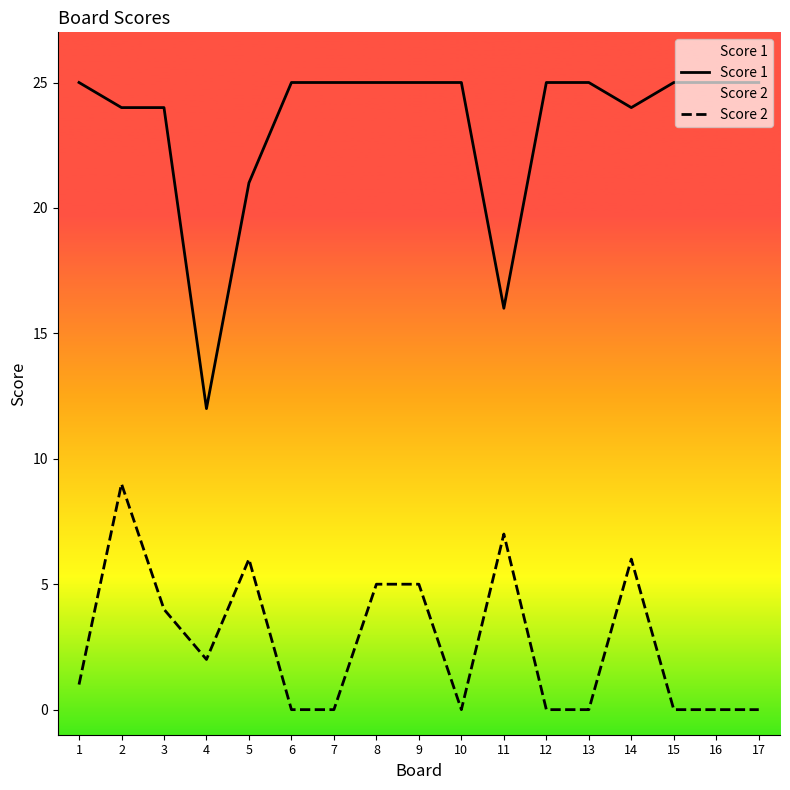

List the series in order of their overall mean, highest first.

Score 1, Score 2